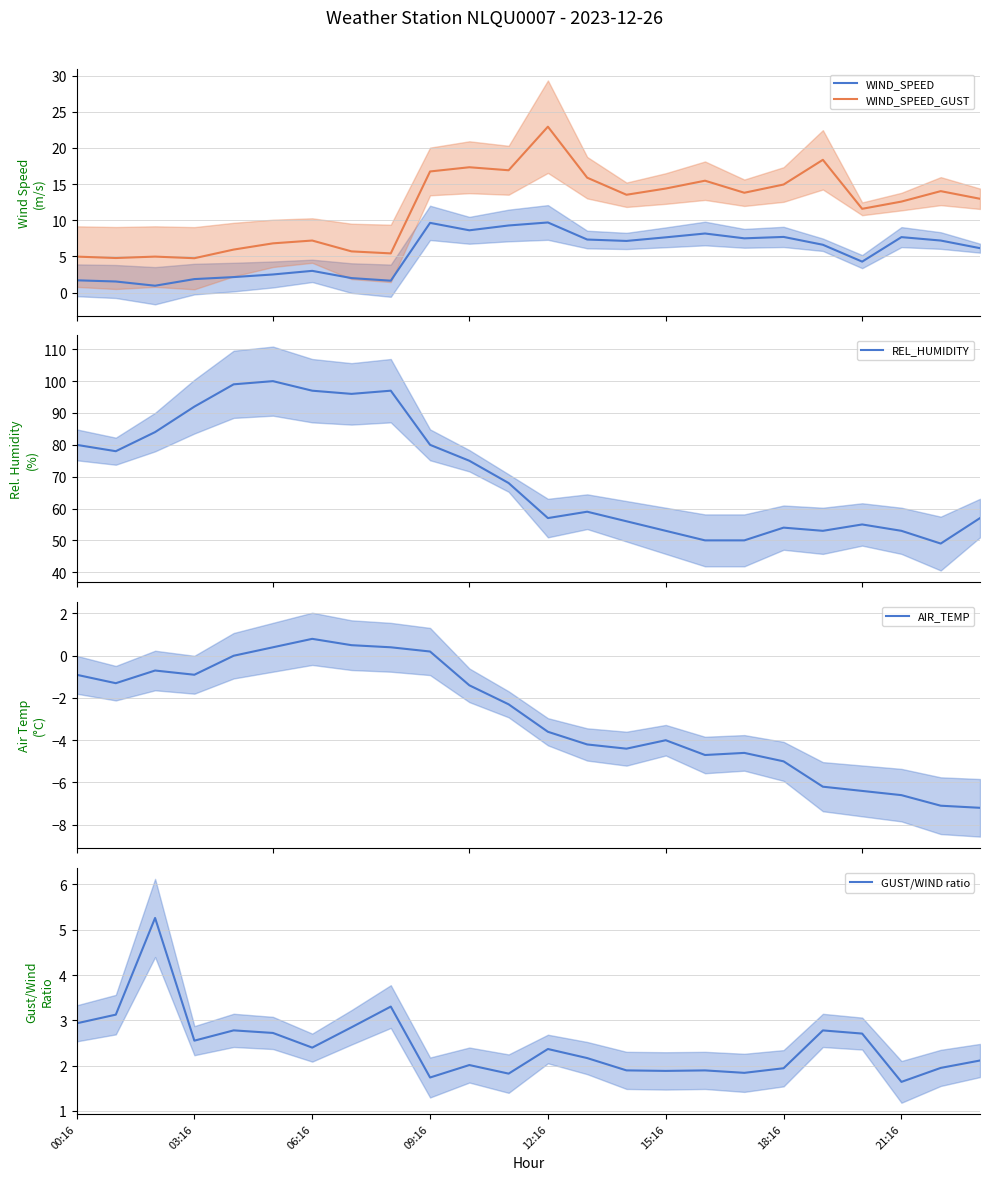

True or false: WIND_SPEED and WIND_SPEED_GUST cross at least once.

False